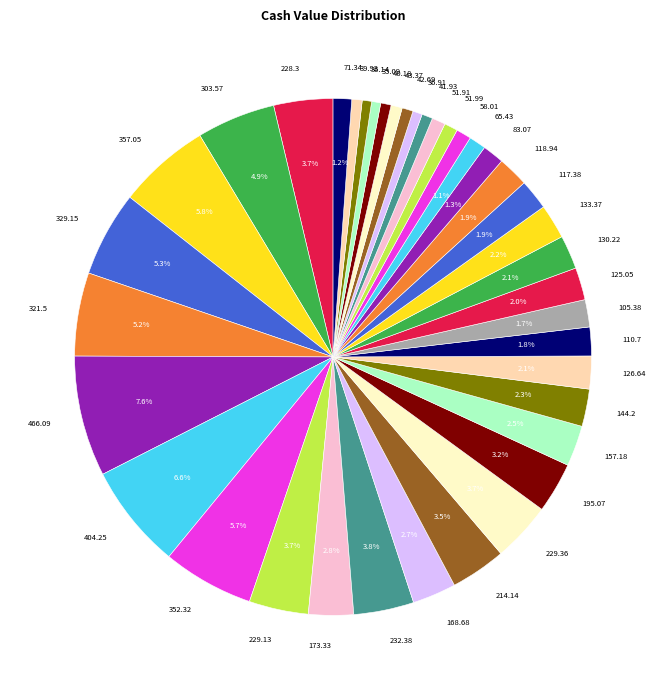

Approximately how many times larger is the value at 228.3 compared to 157.18?

1.5